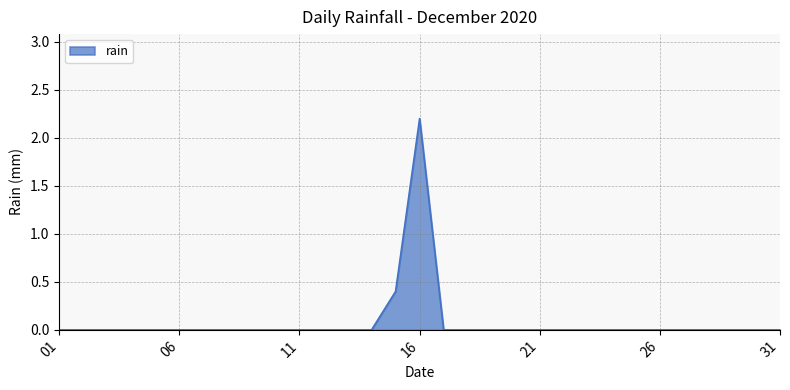

What is the greatest value displayed?

2.2